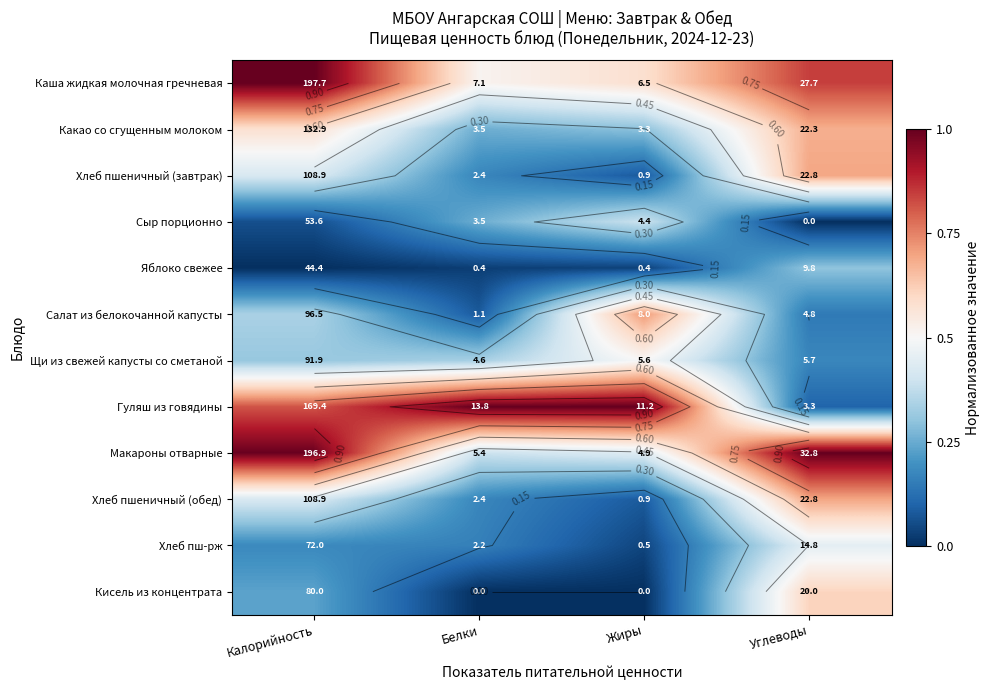

Which category has the lowest value across all series?

Углеводы